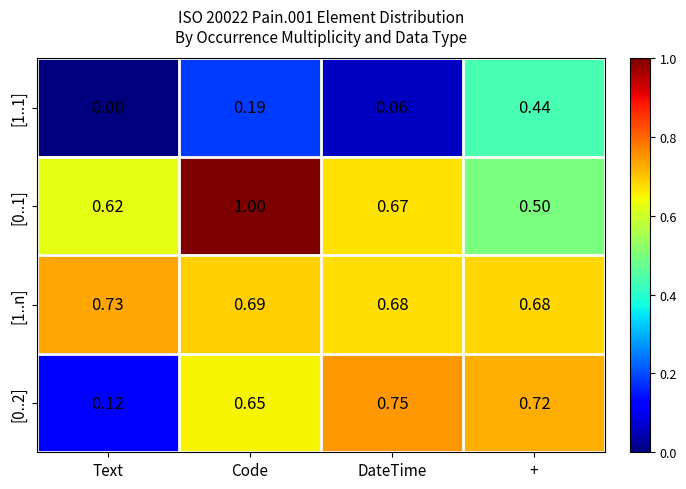

How many distinct data groups are displayed?

4